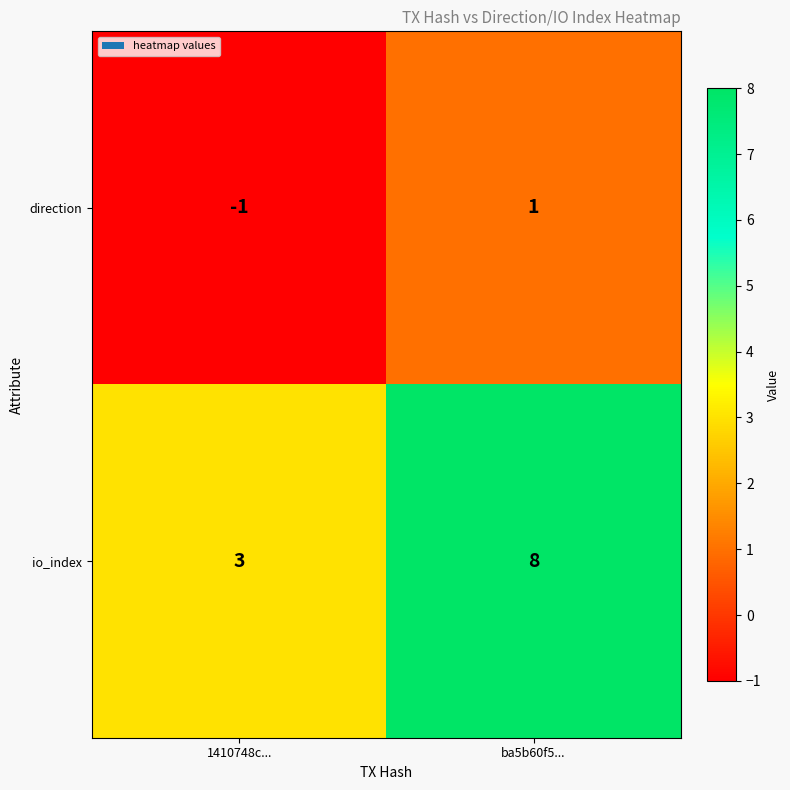

What is the difference between the highest and lowest values at ba5b60f5...?

7